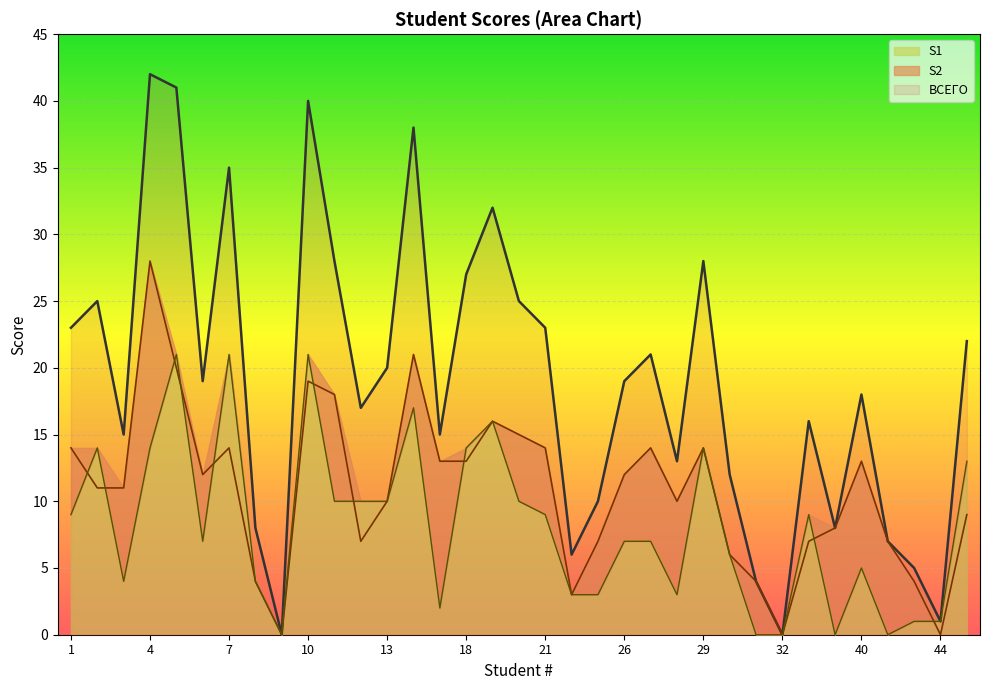

Which series has the largest range (max minus min)?

ВСЕГО